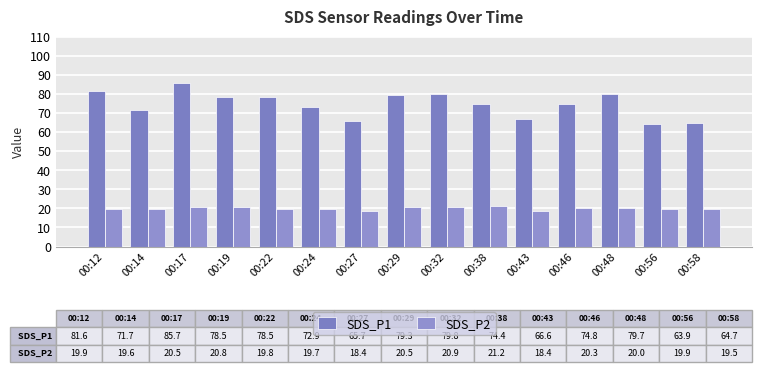

What is the total value across all series at 00:58?

84.2